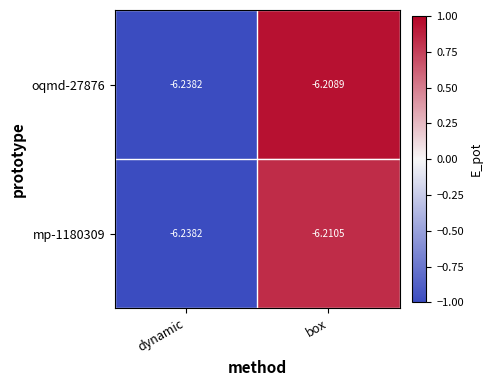

At which category does the chart reach its minimum across all series?

dynamic